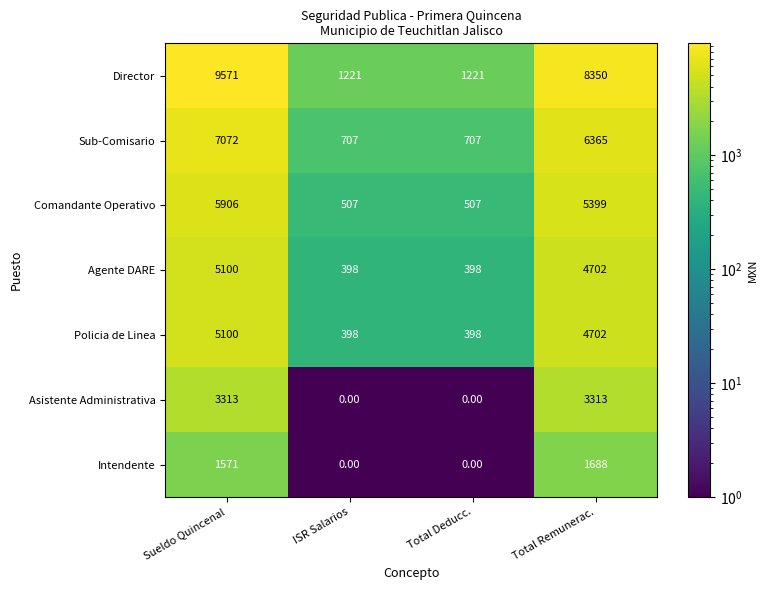

At which label is Director closest to 5396?

Total Remunerac.